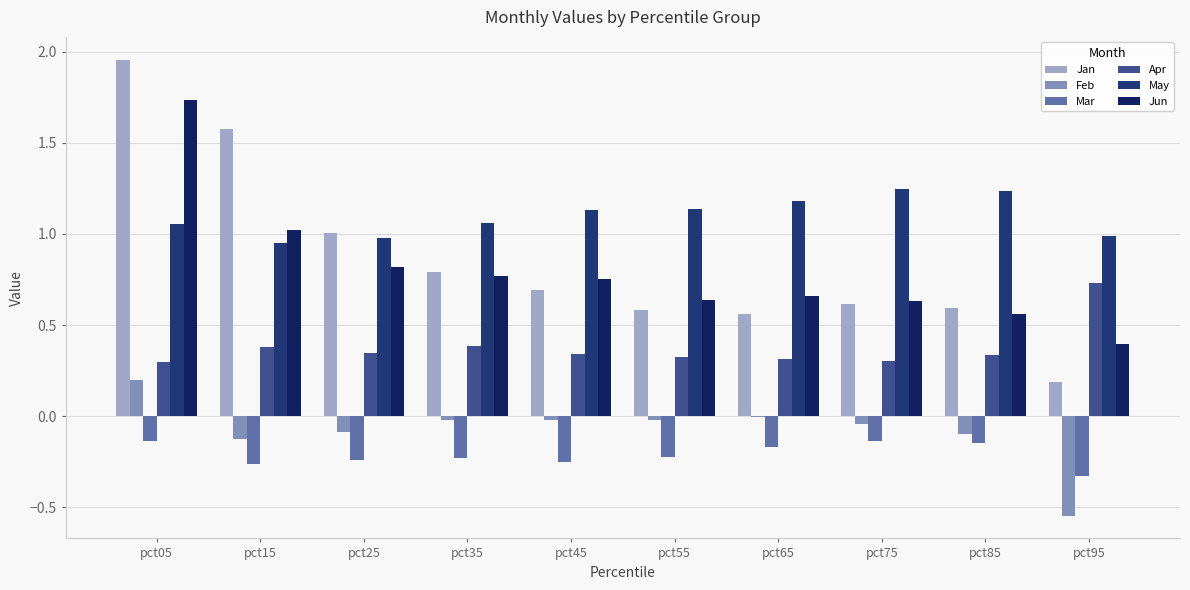

How many categories are shown in the chart?

10